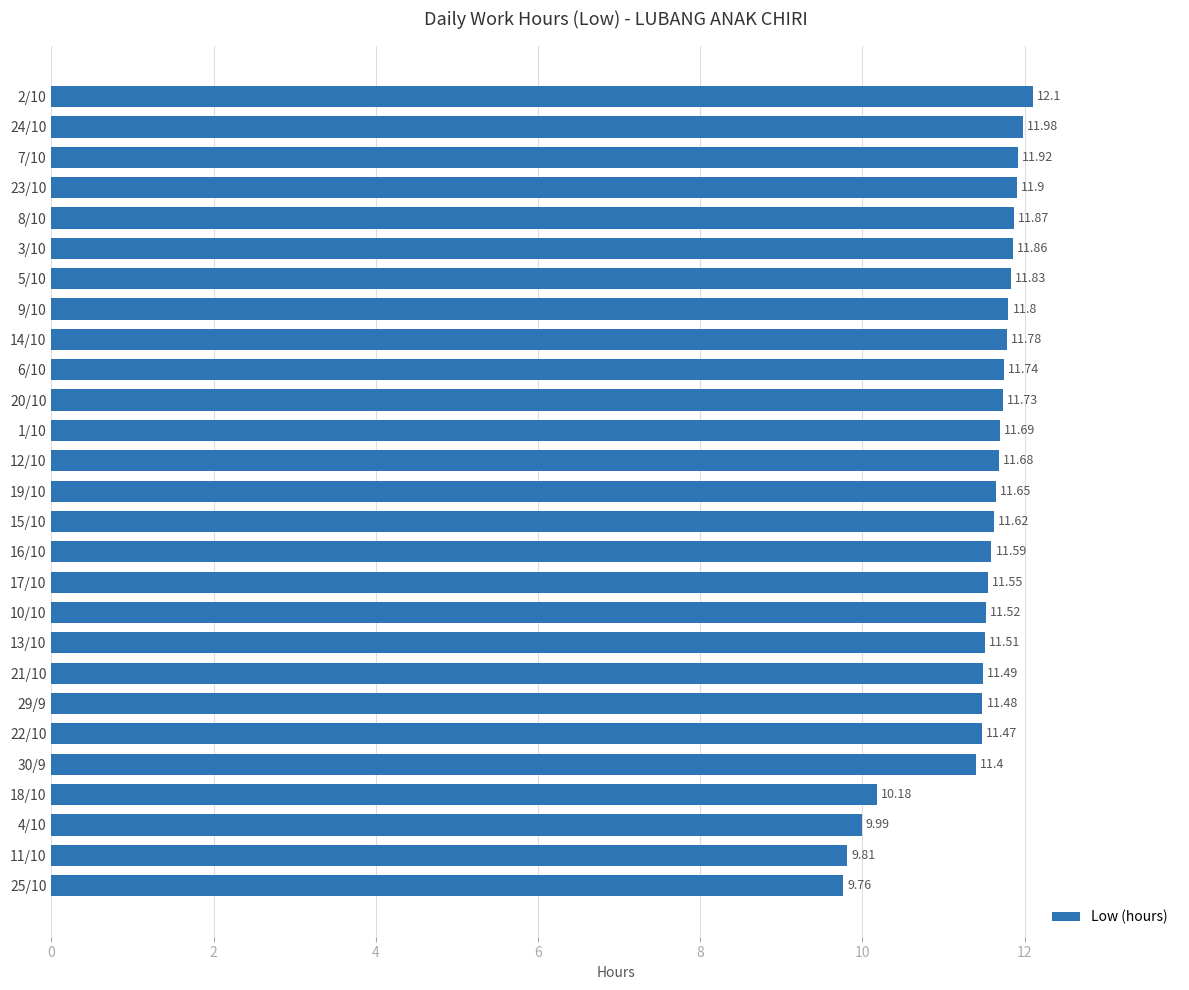

List the labels in order of value, largest first.

2/10, 24/10, 7/10, 23/10, 8/10, 3/10, 5/10, 9/10, 14/10, 6/10, 20/10, 1/10, 12/10, 19/10, 15/10, 16/10, 17/10, 10/10, 13/10, 21/10, 29/9, 22/10, 30/9, 18/10, 4/10, 11/10, 25/10